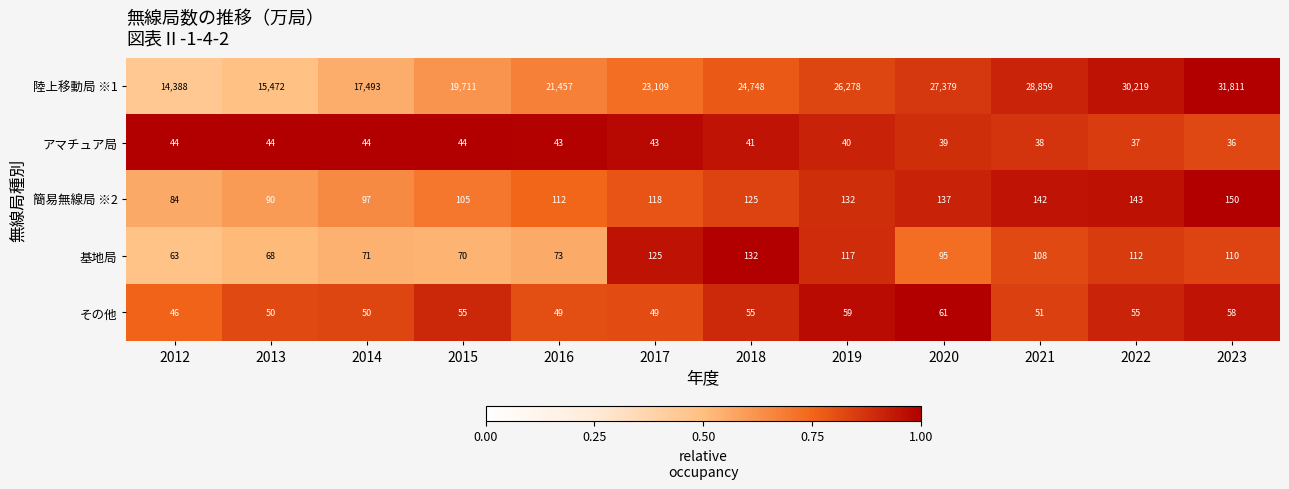

List the series in order of their peak value, highest first.

陸上移動局 ※1, 簡易無線局 ※2, 基地局, その他, アマチュア局